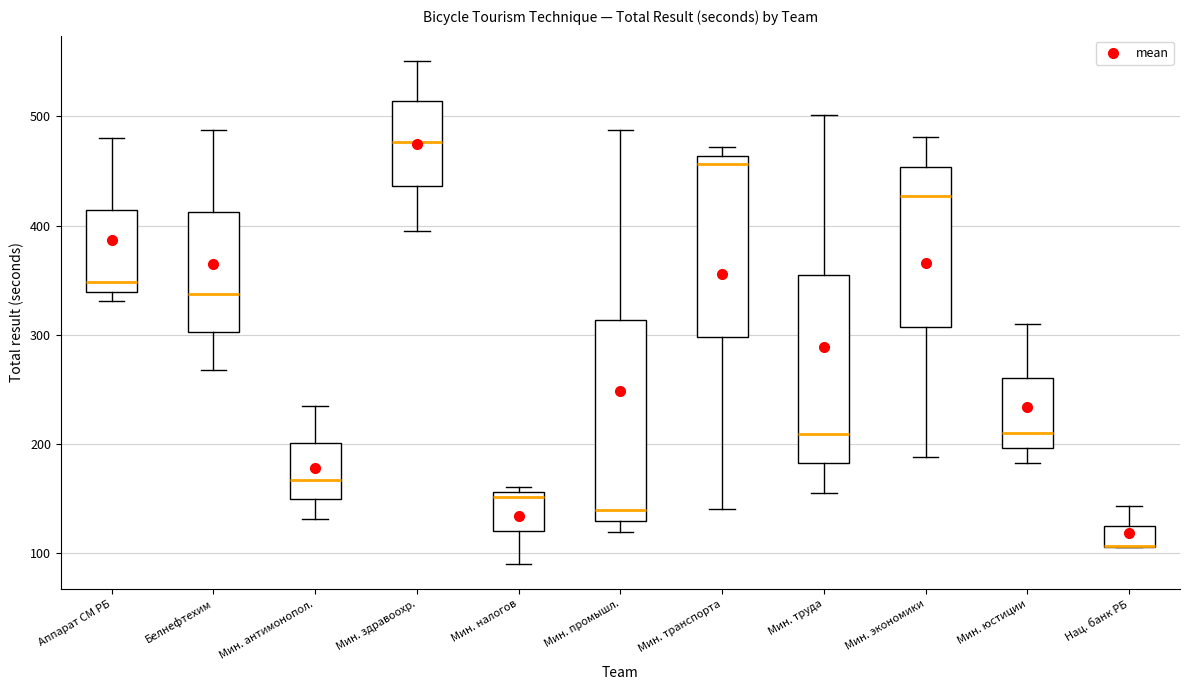

Reading left to right, read every box against the y-axis: the position of its median line, the range the box covers, and the ends of its whiskers. The values are not printed on the chart, so give them approximately, as read against the axis.

Аппарат СМ РБ: median 350, box 340 to 410, whiskers 330 to 480
Белнефтехим: median 340, box 300 to 410, whiskers 270 to 490
Мин. антимонопол.: median 170, box 150 to 200, whiskers 130 to 240
Мин. здравоохр.: median 480, box 440 to 510, whiskers 400 to 550
Мин. налогов: median 150, box 120 to 160, whiskers 90 to 160 (just above the box's upper edge)
Мин. промышл.: median 140, box 130 to 310, whiskers 120 to 490
Мин. транспорта: median 460 (just below the box's upper edge), box 300 to 460, whiskers 140 to 470
Мин. труда: median 210, box 180 to 360, whiskers 160 to 500
Мин. экономики: median 430, box 310 to 450, whiskers 190 to 480
Мин. юстиции: median 210, box 200 to 260, whiskers 180 to 310
Нац. банк РБ: median 110 (drawn on the box's lower edge), box 110 to 120, whiskers 110 to 140